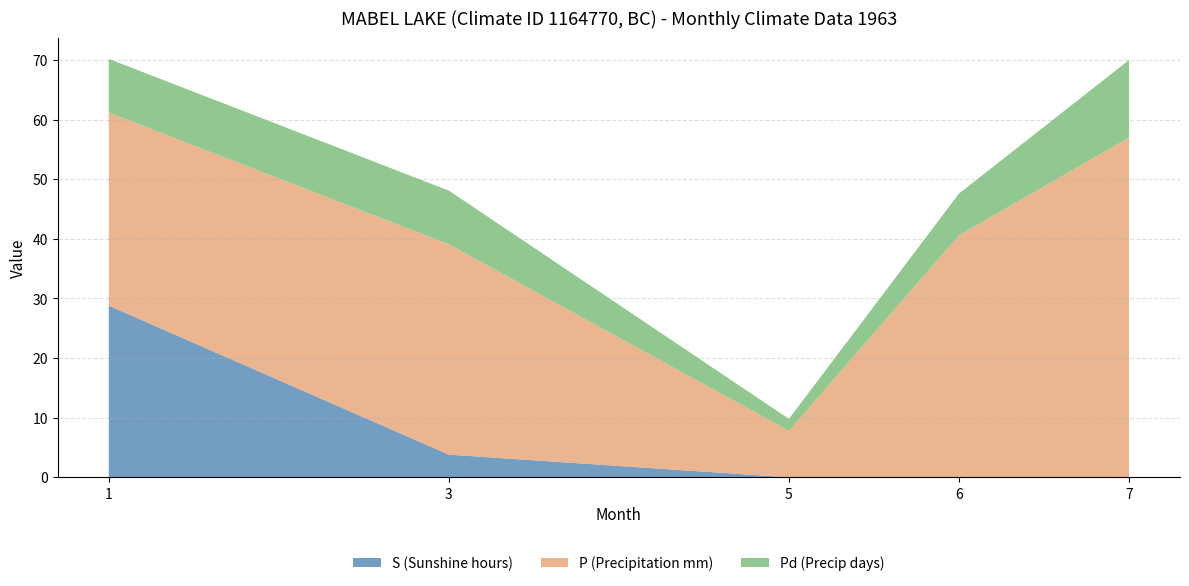

Reading right to left, list all the values displayed in this chart.

S (Sunshine hours): 7=0.0	6=0.0	5=0.0	3=3.8	1=28.8
P (Precipitation mm): 7=57.0	6=40.6	5=7.8	3=35.3	1=32.4
Pd (Precip days): 7=13.0	6=7.0	5=2.0	3=9.0	1=9.0